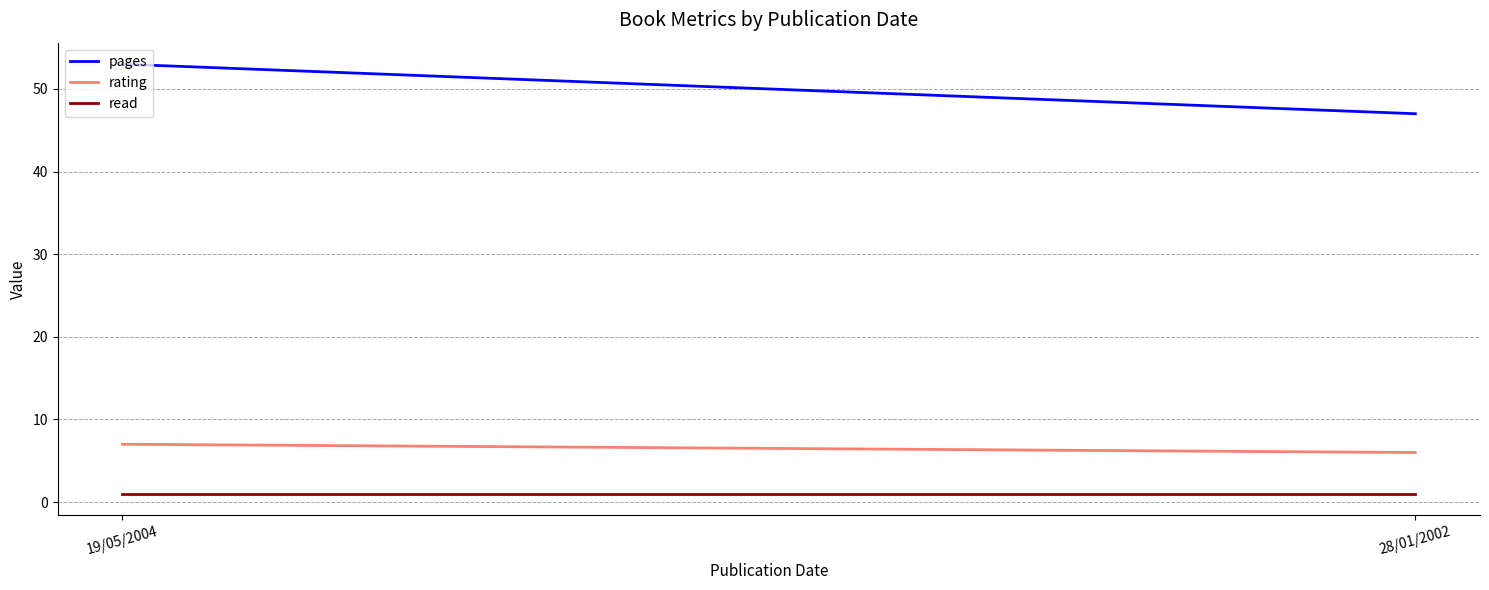

Which series changed the most between 19/05/2004 and 28/01/2002?

pages